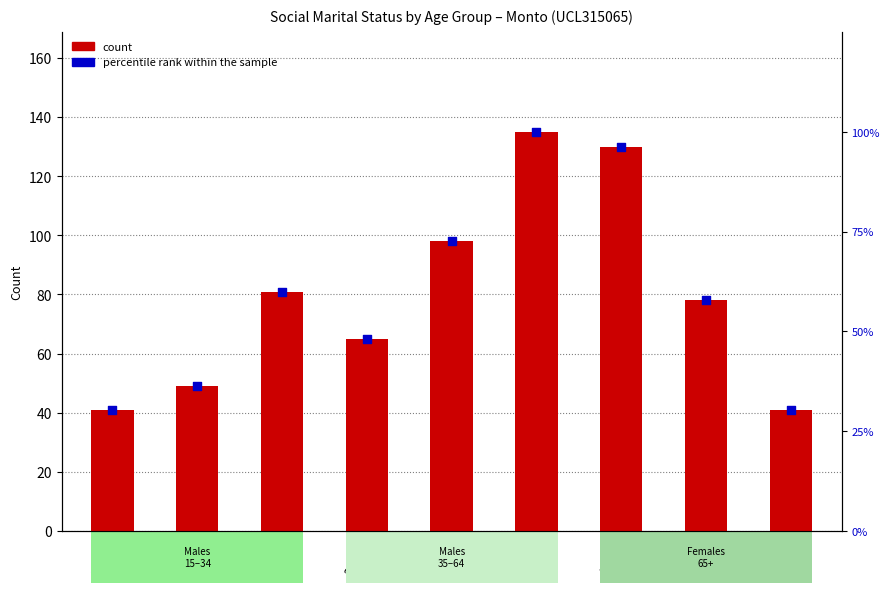

At which category is the sum across all series the highest?

55-64